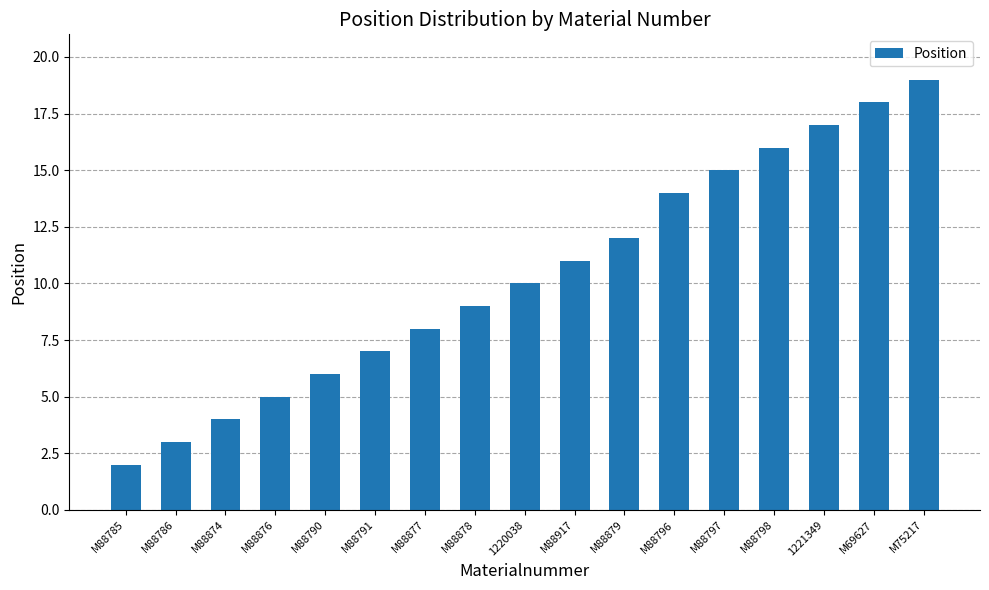

List the labels in order of value, largest first.

M75217, M69627, 1221349, M88798, M88797, M88796, M88879, M88917, 1220038, M88878, M88877, M88791, M88790, M88876, M88874, M88786, M88785